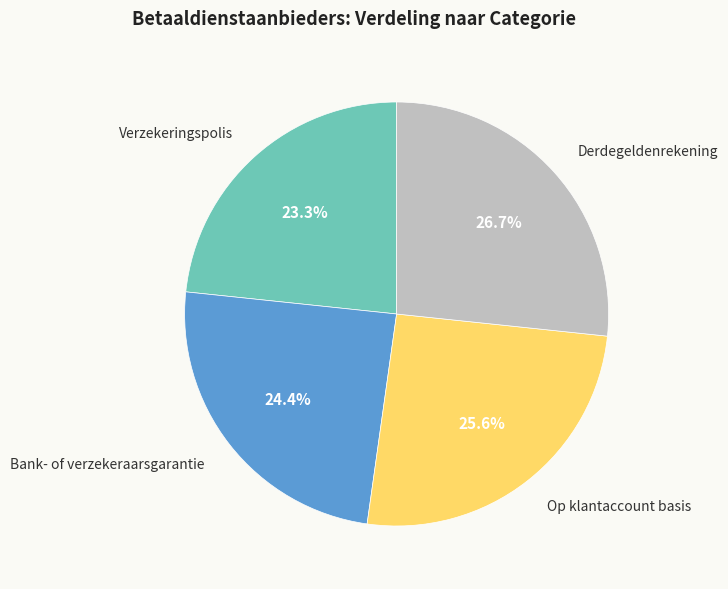

Does any single category account for the majority?

No